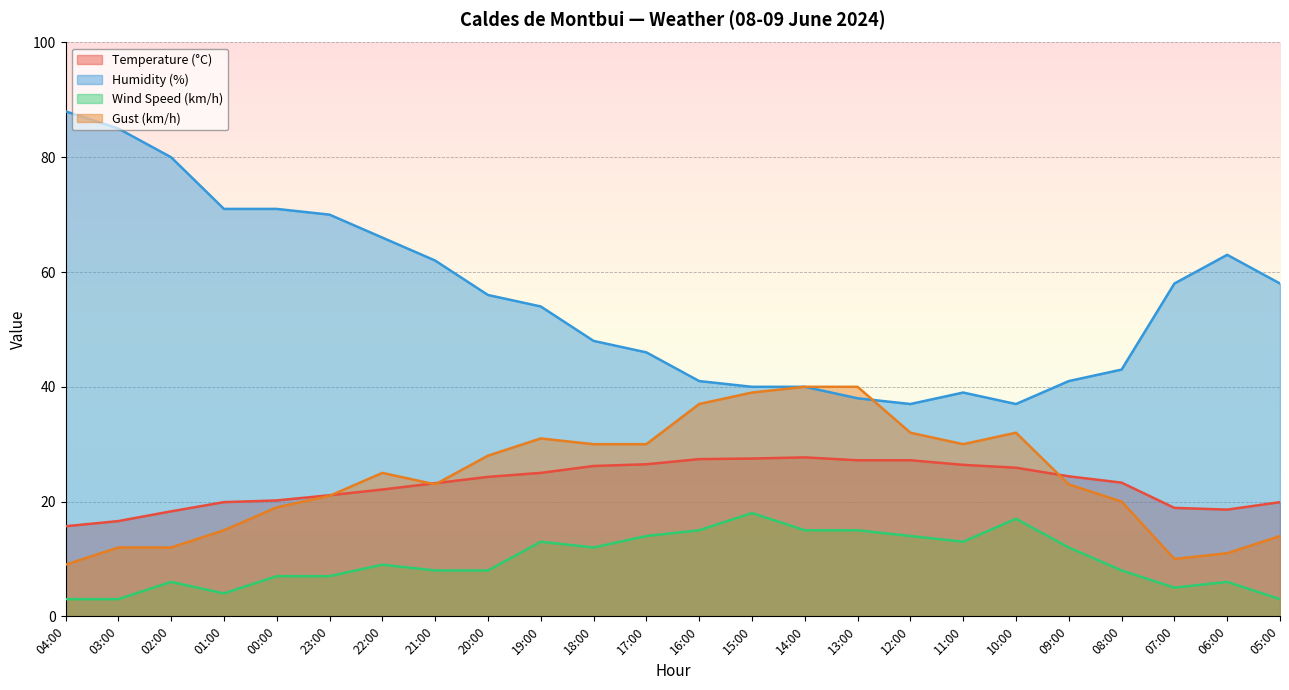

Which has a higher value, 20:00 or 11:00?

11:00